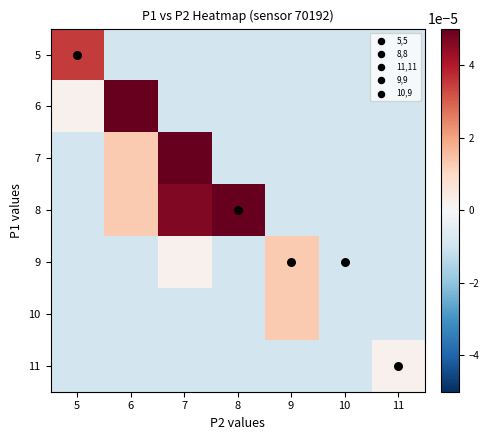

At 8, list the series in order from smallest to largest.

5, 6, 7, 9, 10, 11, 8